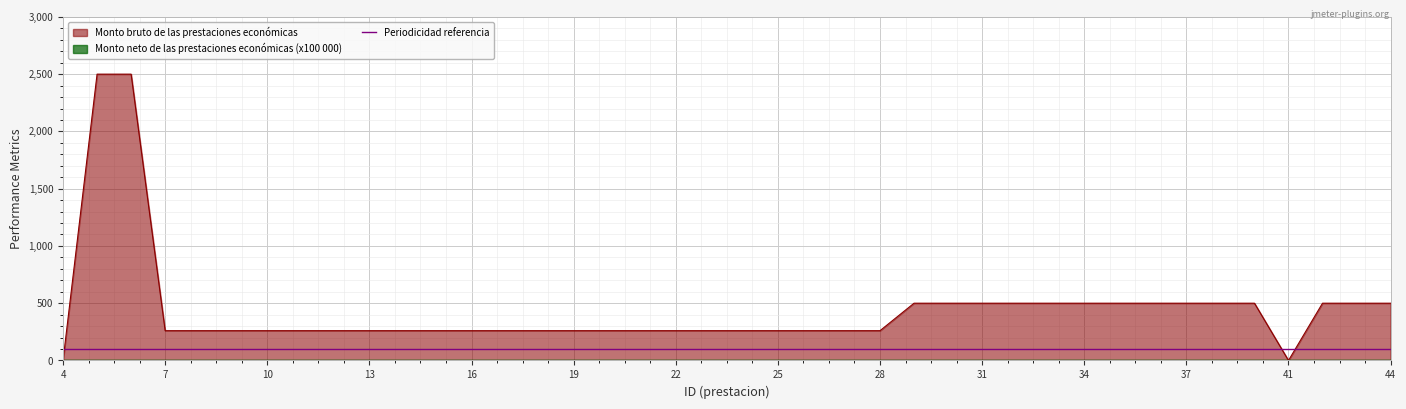

Which series ends up on top after the final intersection of Monto bruto de las prestaciones económicas and Periodicidad referencia?

Monto bruto de las prestaciones económicas